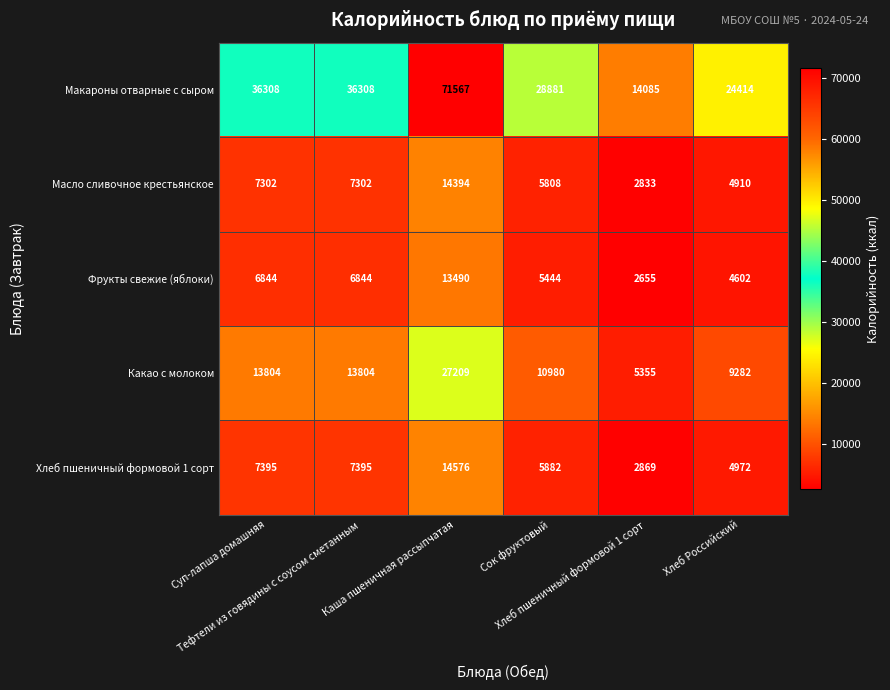

What is the difference between the second highest and second lowest values in the Масло сливочное крестьянское series?

2392